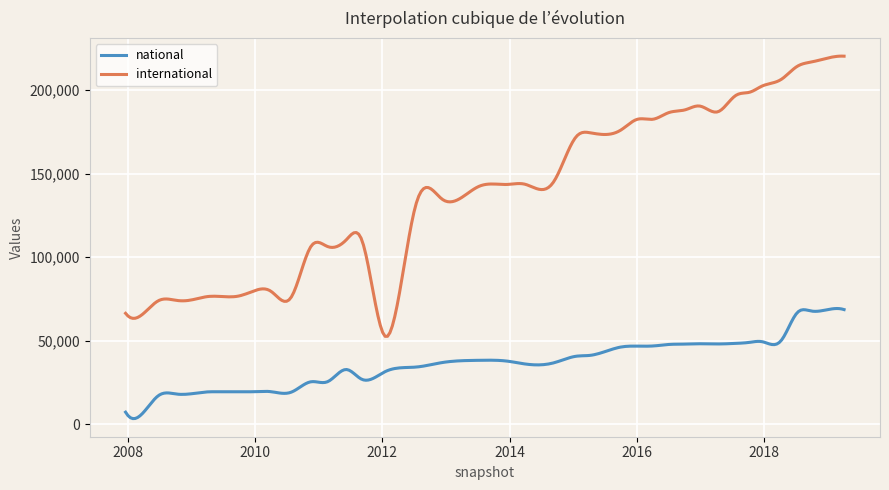

Which series has the widest spread of values?

international